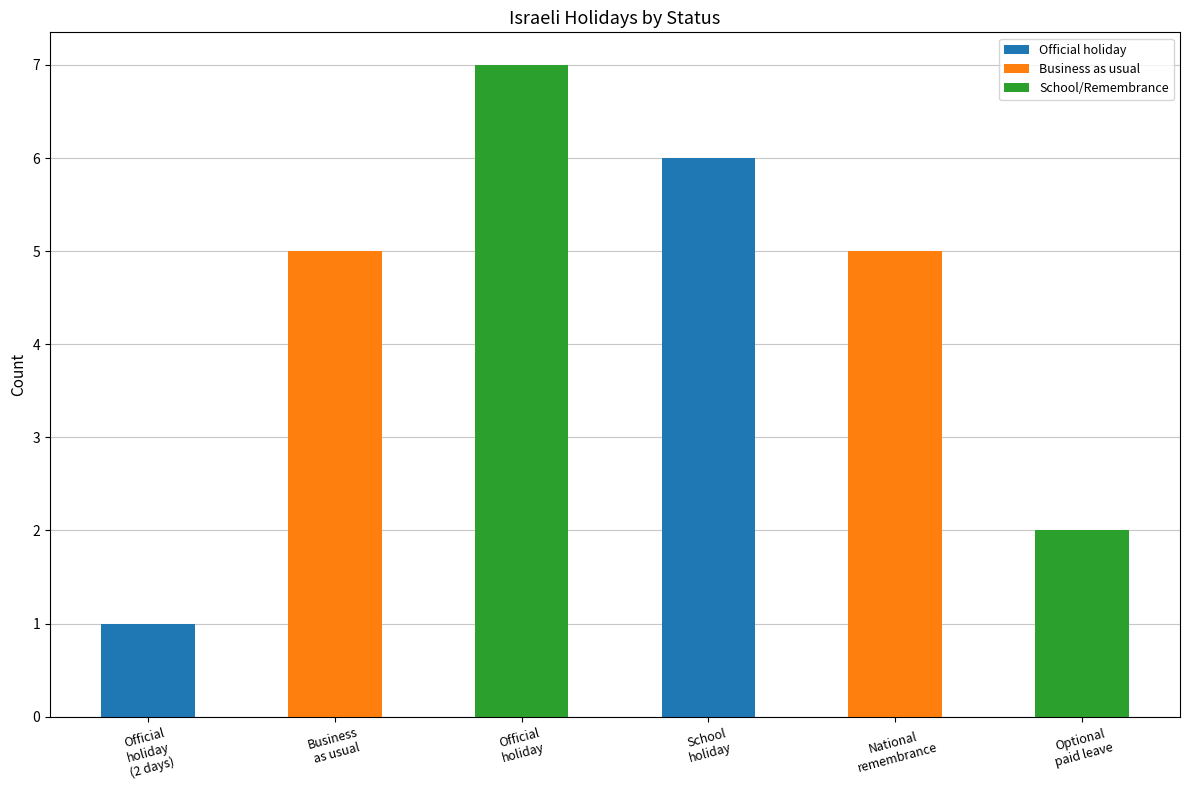

Is it true that the value at Official
holiday is 4?

False